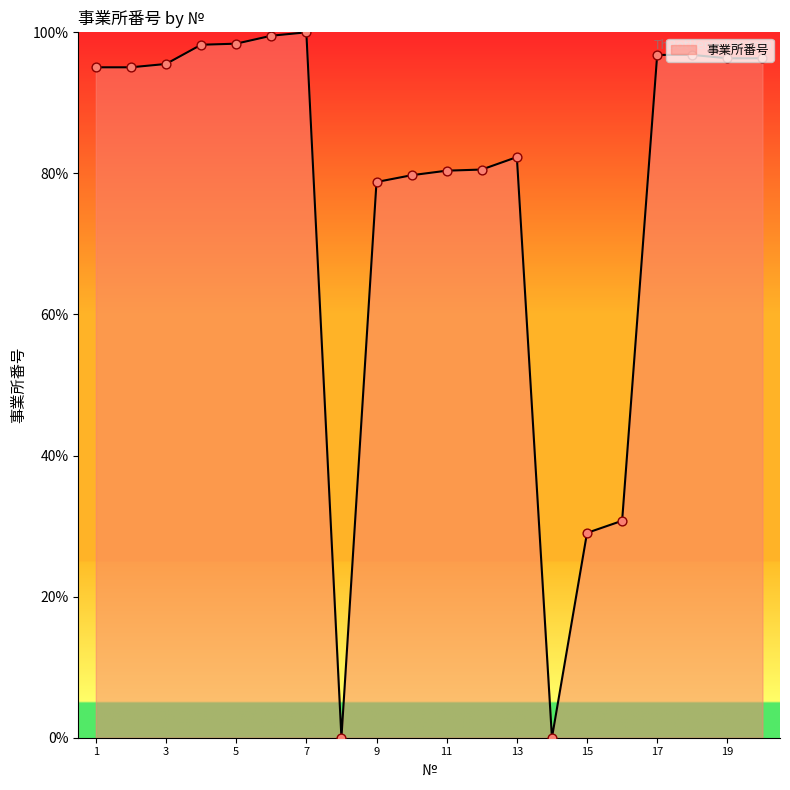

What is the maximum value shown in the chart?

100.0